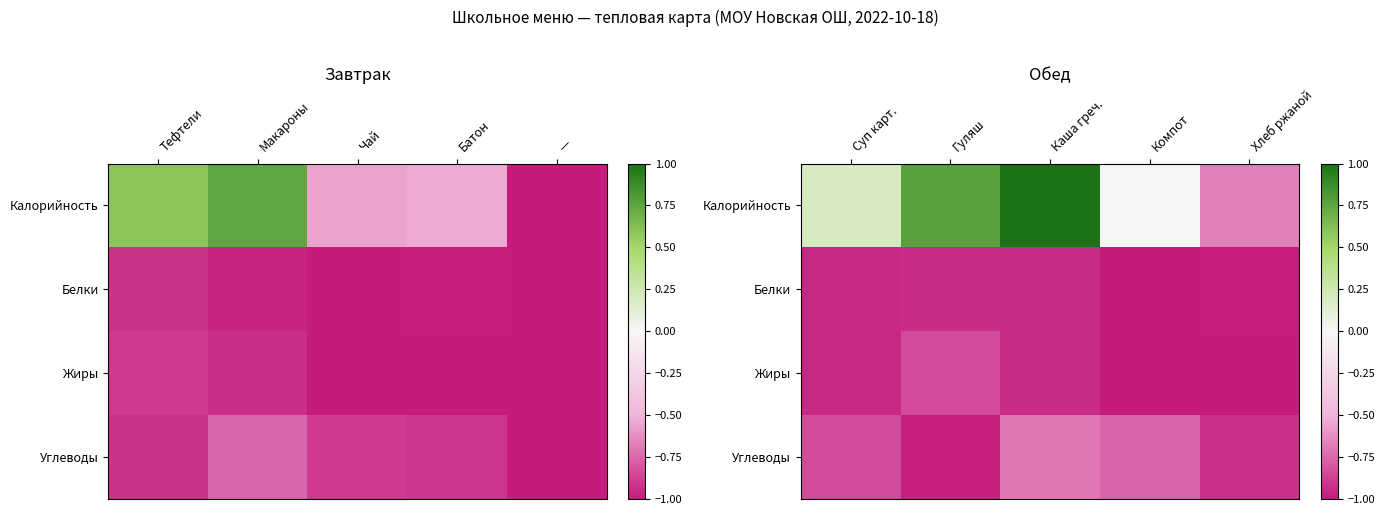

What is the minimum value for Белки?

-1.0